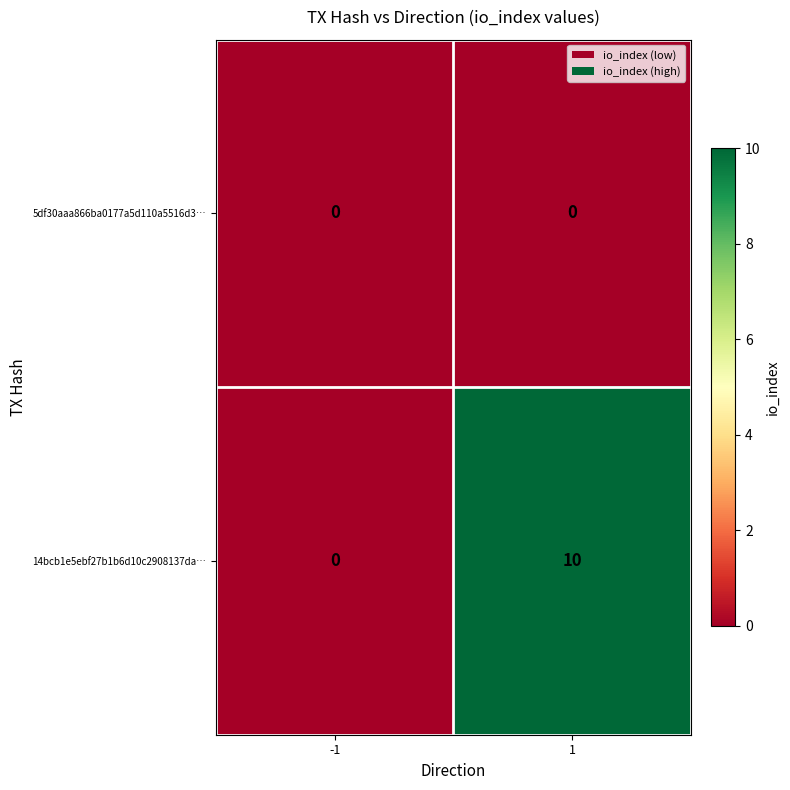

Which series changed the most between -1 and 1?

14bcb1e5ebf27b1b6d10c2908137da…